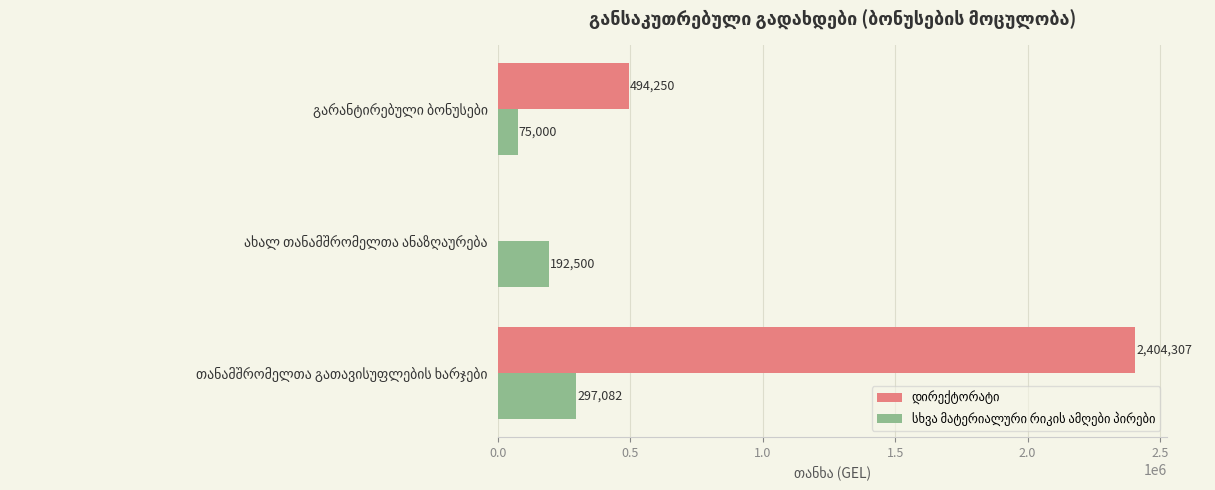

Count the number of data series in this chart.

2